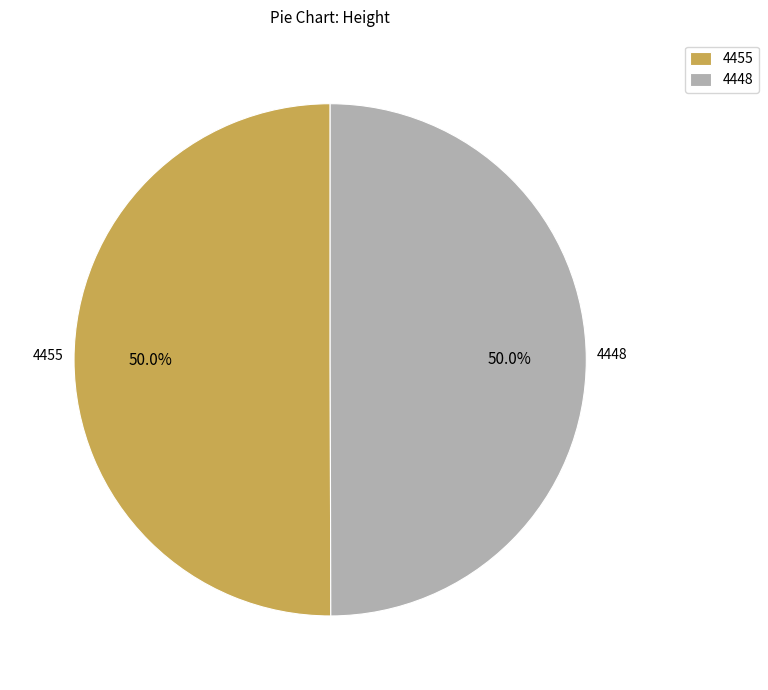

What portion of the pie excludes 4448?

50.0%